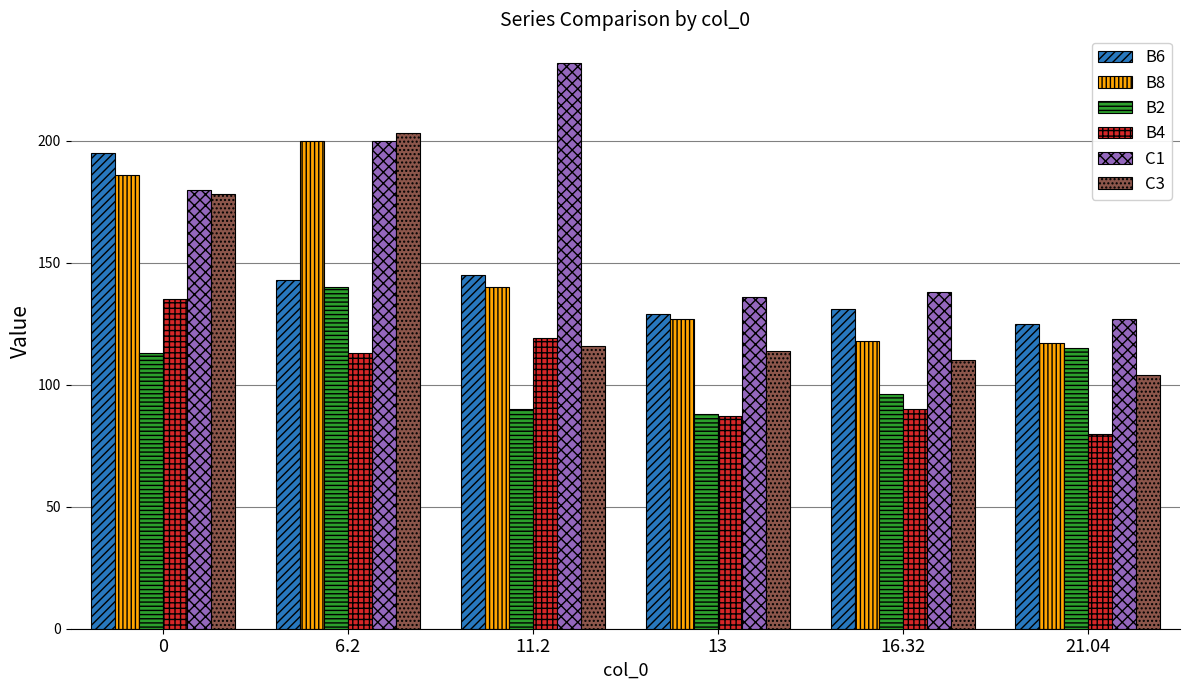

What is the label of the 4th bar from the left?

13